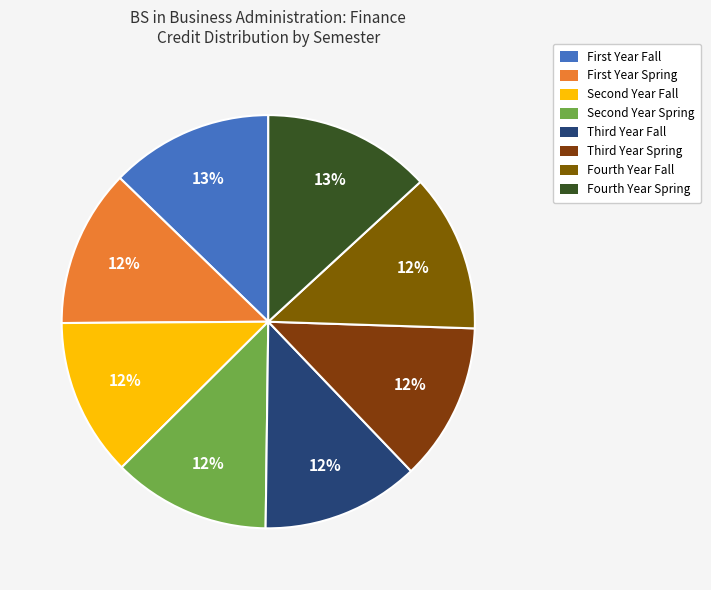

To the nearest percent, what is the average slice percentage?

12%